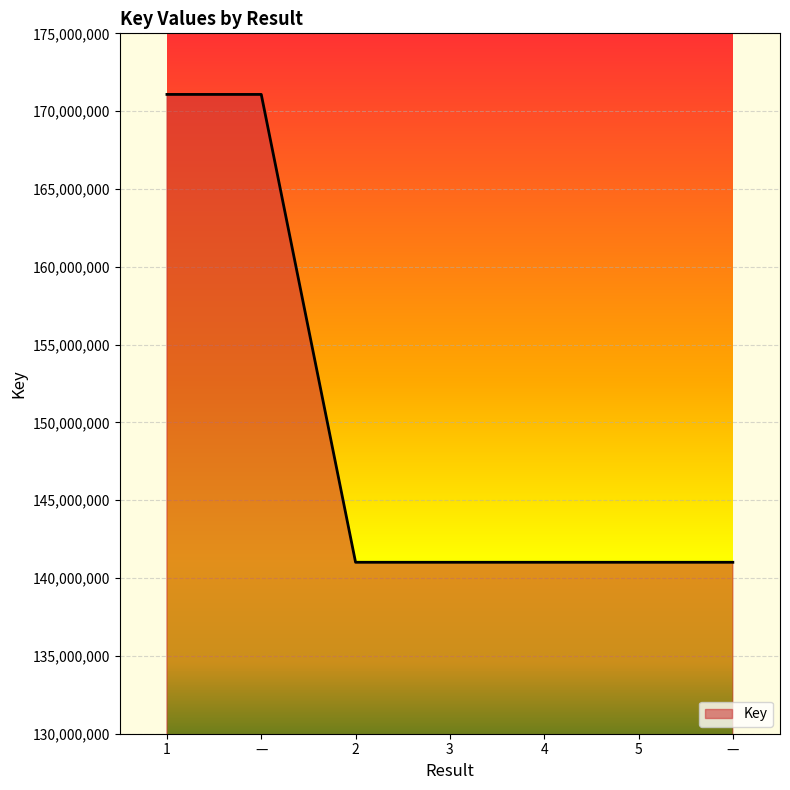

Reading left to right, list all the values displayed in this chart.

171075474	171075474	141015132	141015167	141015497	141015530	141015530